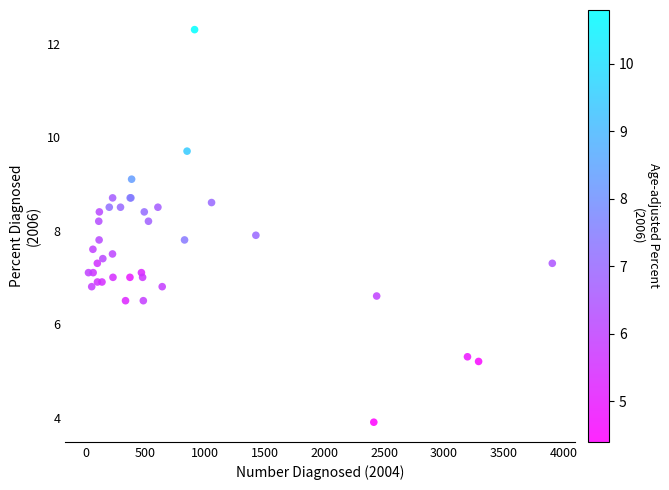

What Y value in the scatter plot is closest to 8?

7.9